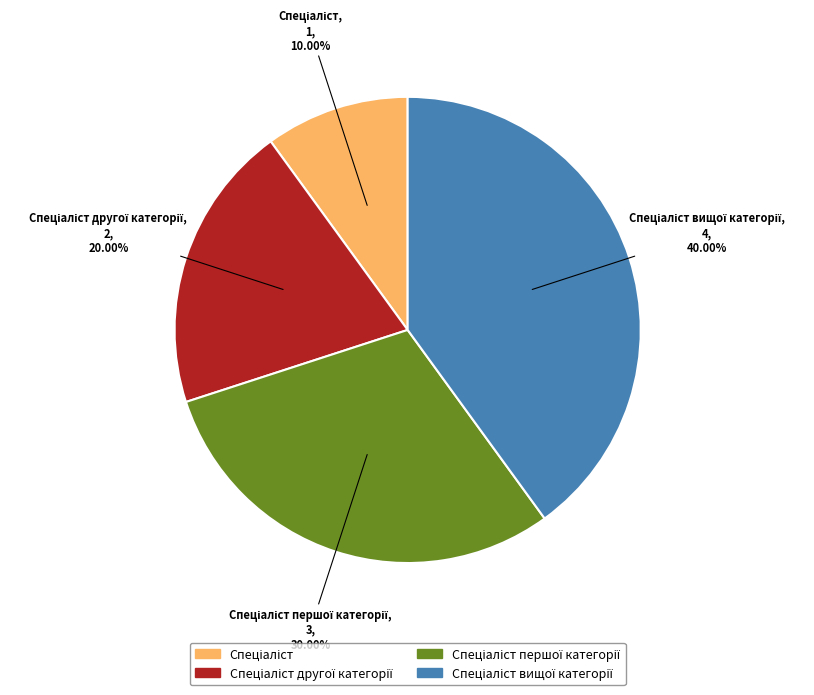

How many segments does this pie chart have?

4